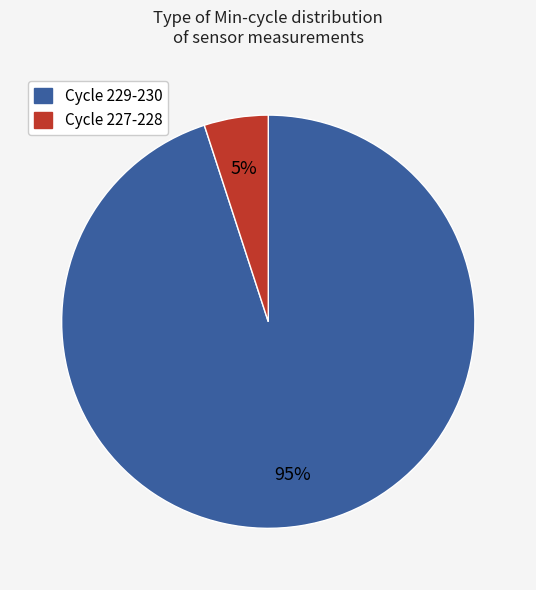

To the nearest percent, what is the difference between the largest and smallest slice percentages?

90%